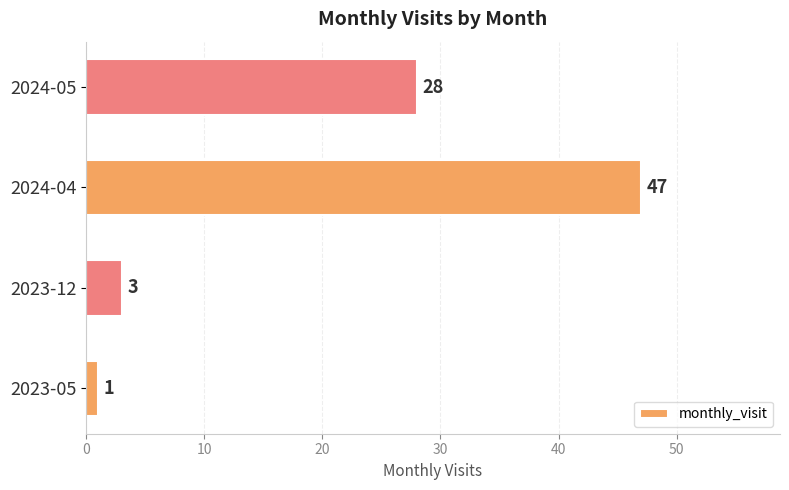

Approximately how many times larger is the value at 2023-05 compared to 2023-12?

0.3